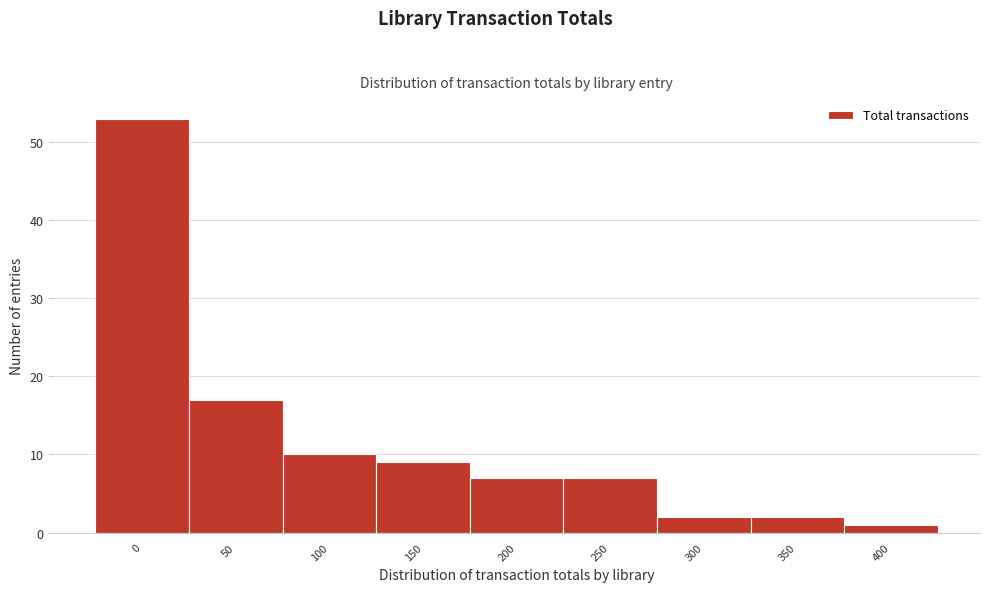

Reading left to right, extract all data points from this chart.

0=53	50=17	100=10	150=9	200=7	250=7	300=2	350=2	400=1